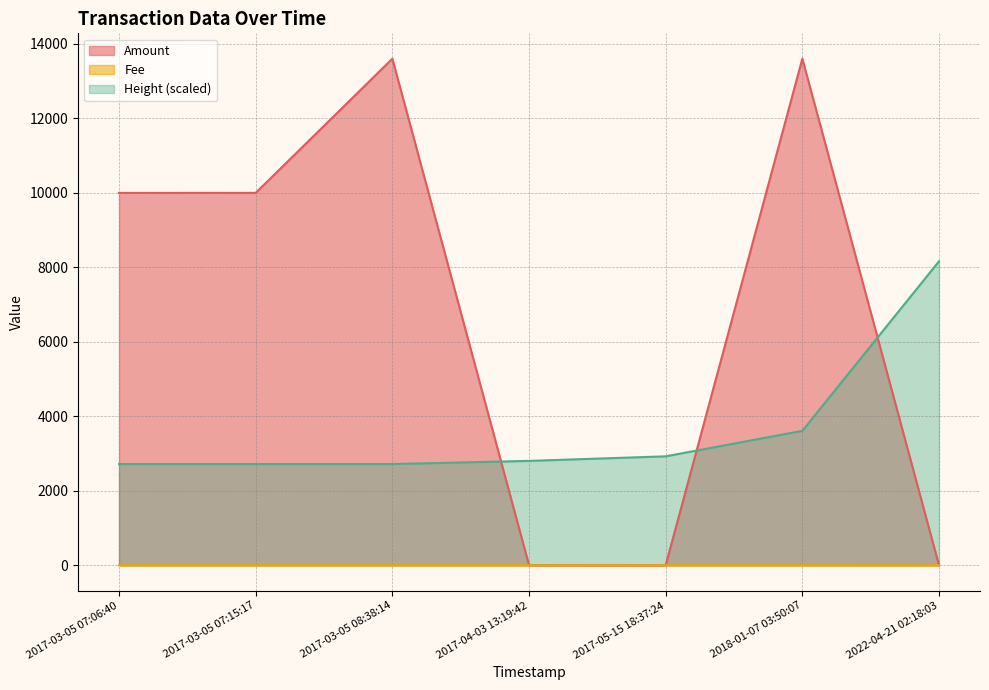

How many lines are shown in the chart?

3